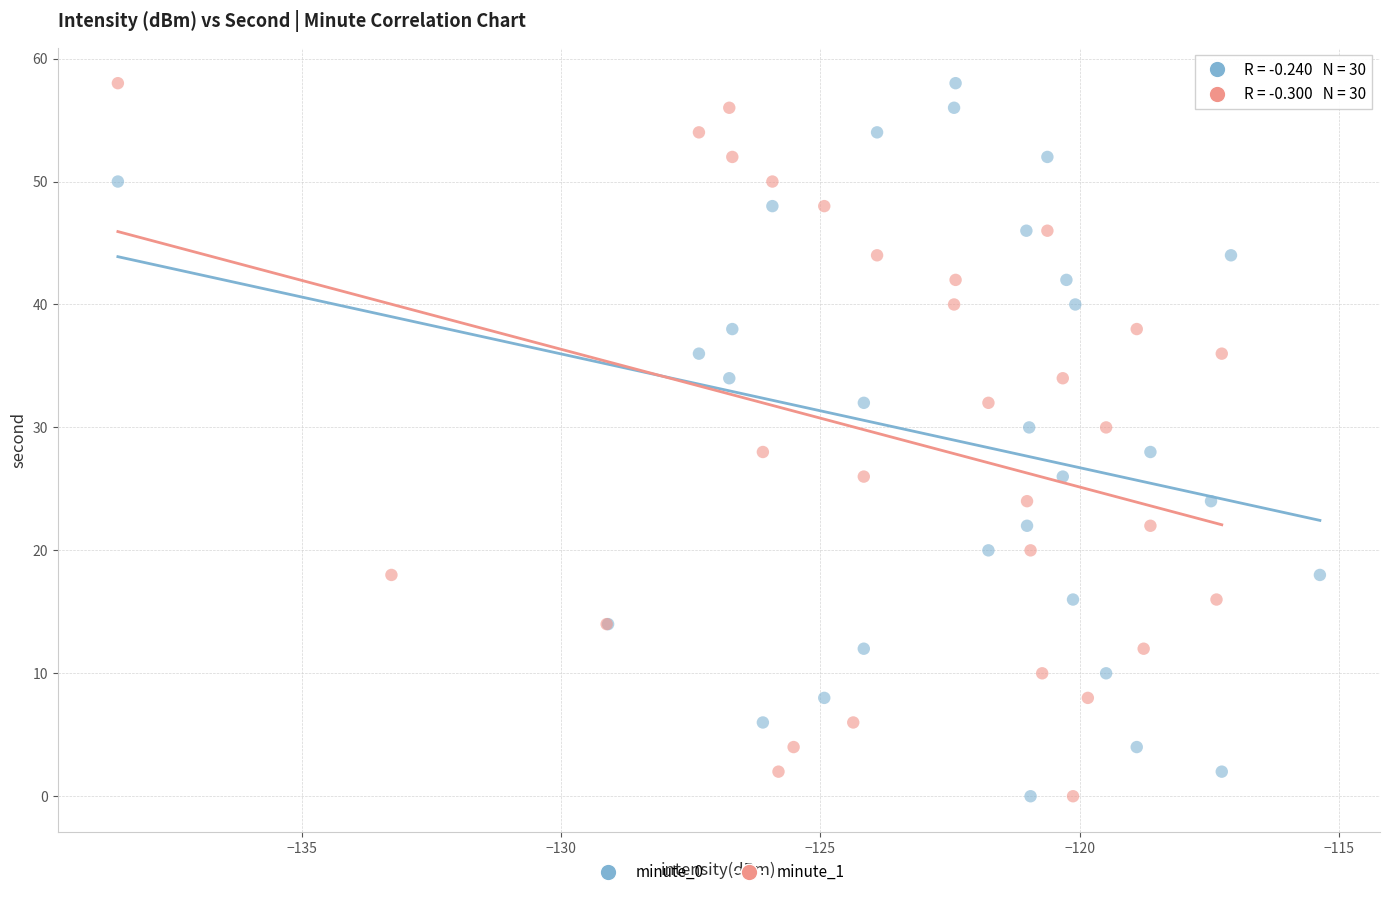

What are all the series names shown in the legend?

minute_0, minute_1